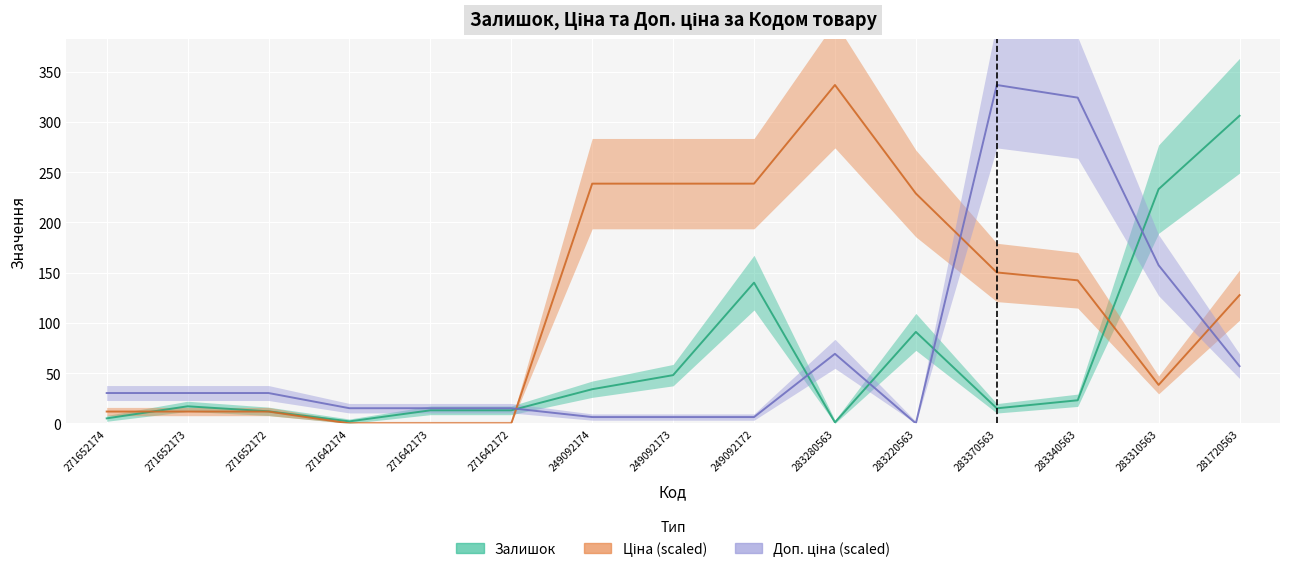

In Ціна, how many points are higher than both neighbors (excluding endpoints)?

1